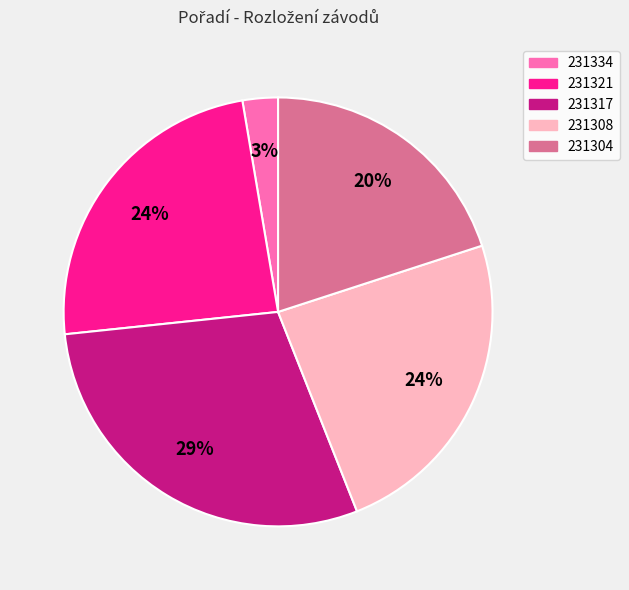

Is the sum of 231308 and 231334 greater than half?

No